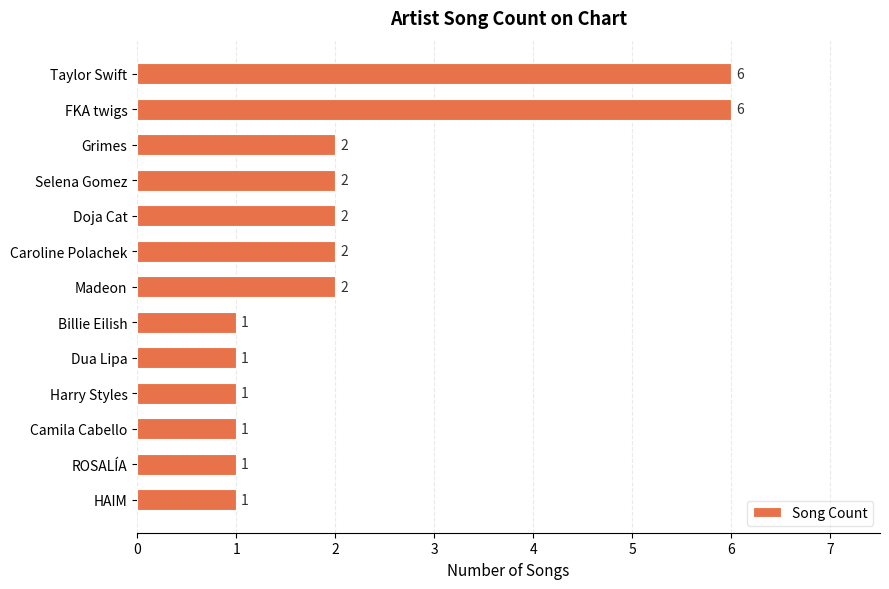

What is the label of the 1st bar from the bottom?

HAIM